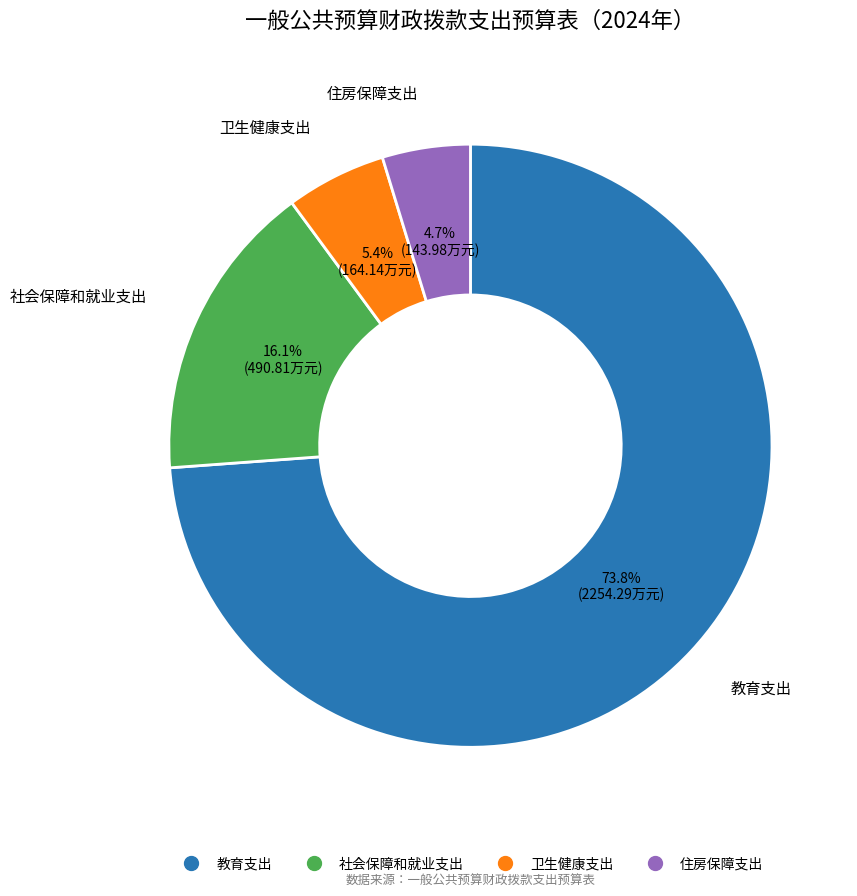

What is the ratio of the value at 社会保障和就业支出 to the value at 住房保障支出?

3.4